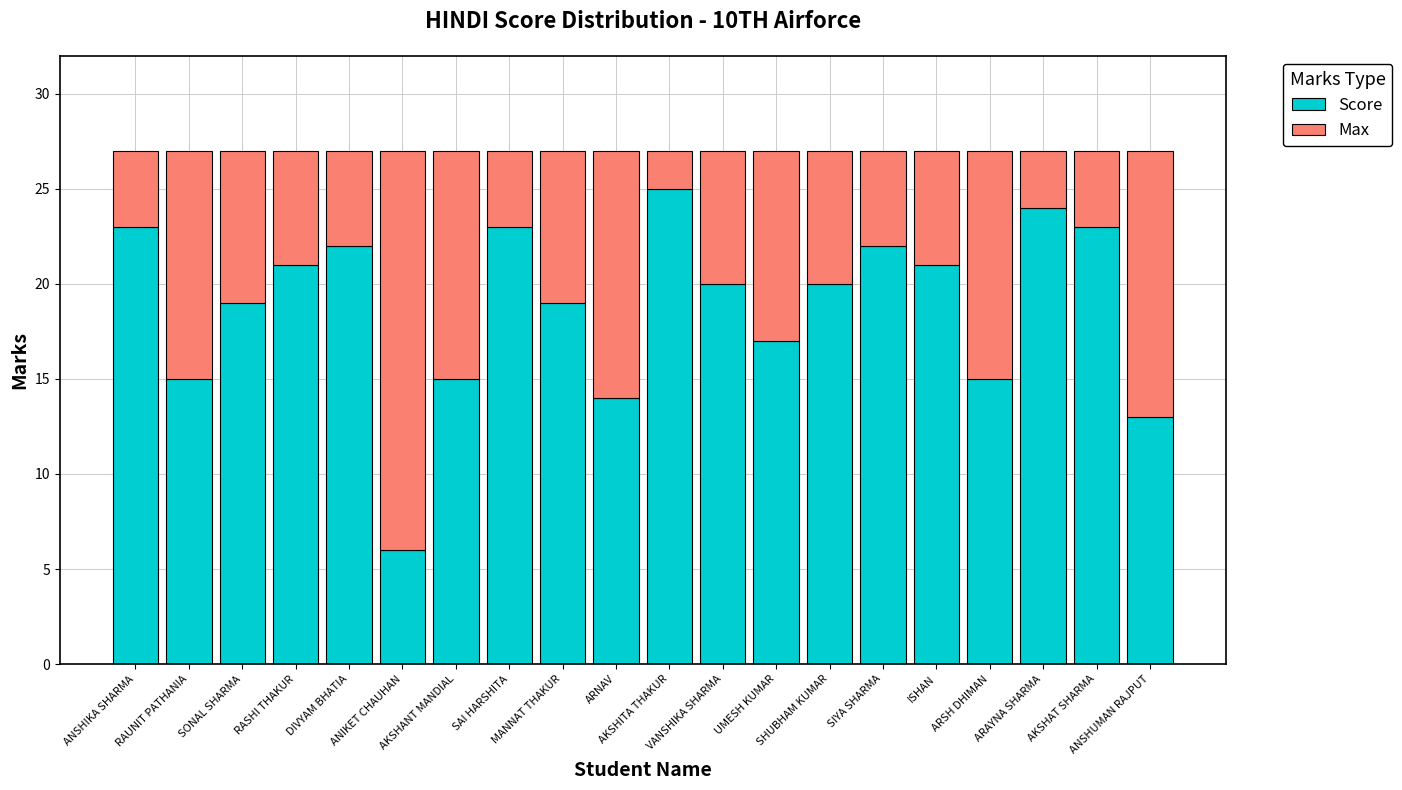

What is the lowest value of the Score series?

6